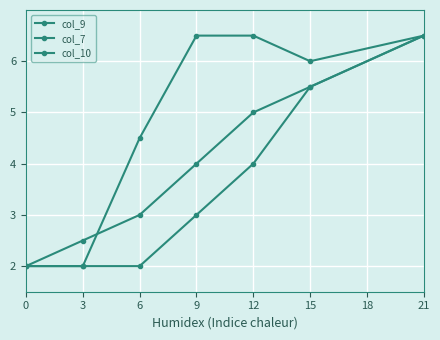

Reading left to right, extract all data points from this chart.

col_9: 2.0	2.0	4.5	6.5	6.5	6.0	6.5
col_7: 2.0	2.5	3.0	4.0	5.0	5.5	6.5
col_10: 2.0	2.0	2.0	3.0	4.0	5.5	6.5